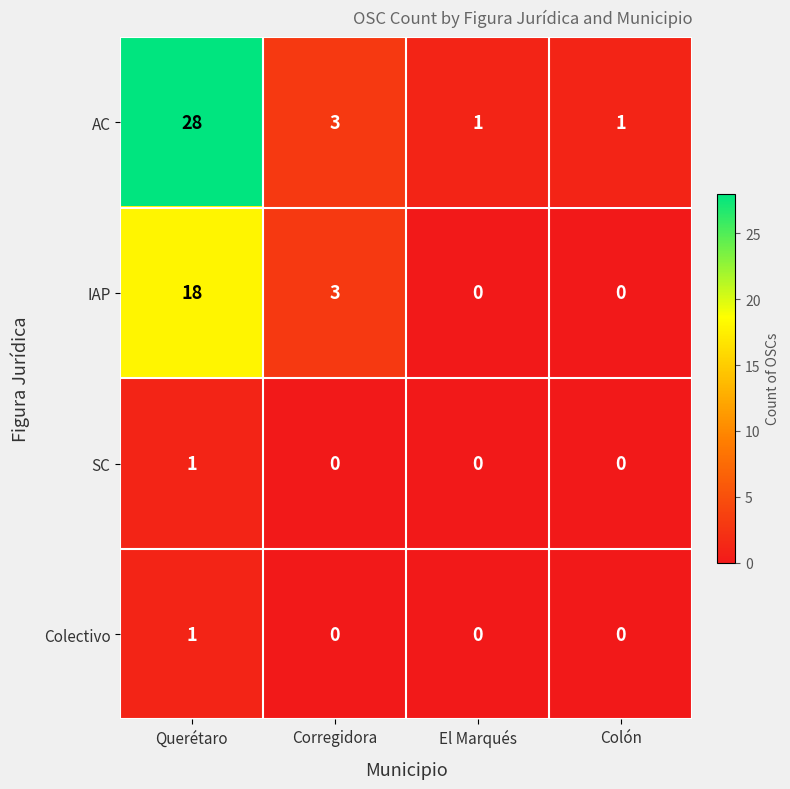

Which series has the largest total across all categories?

AC